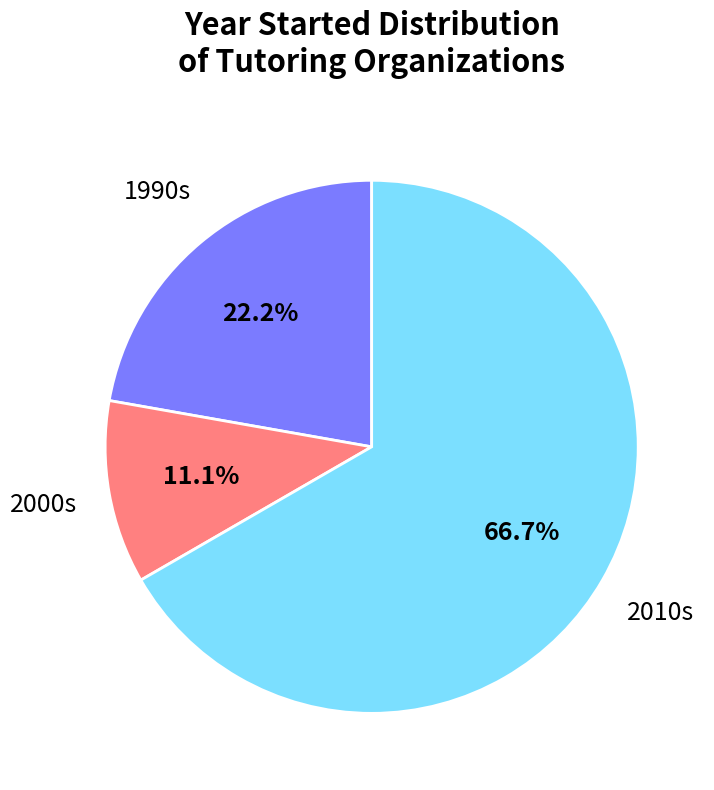

Is there a majority slice in this chart?

Yes